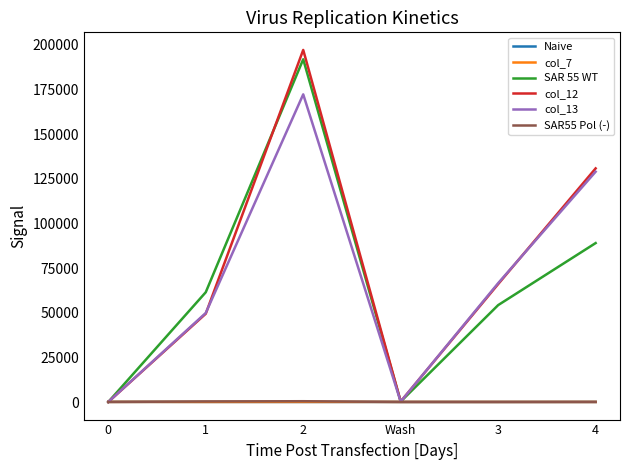

Where do Naive and col_12 first cross each other?

0 and 1